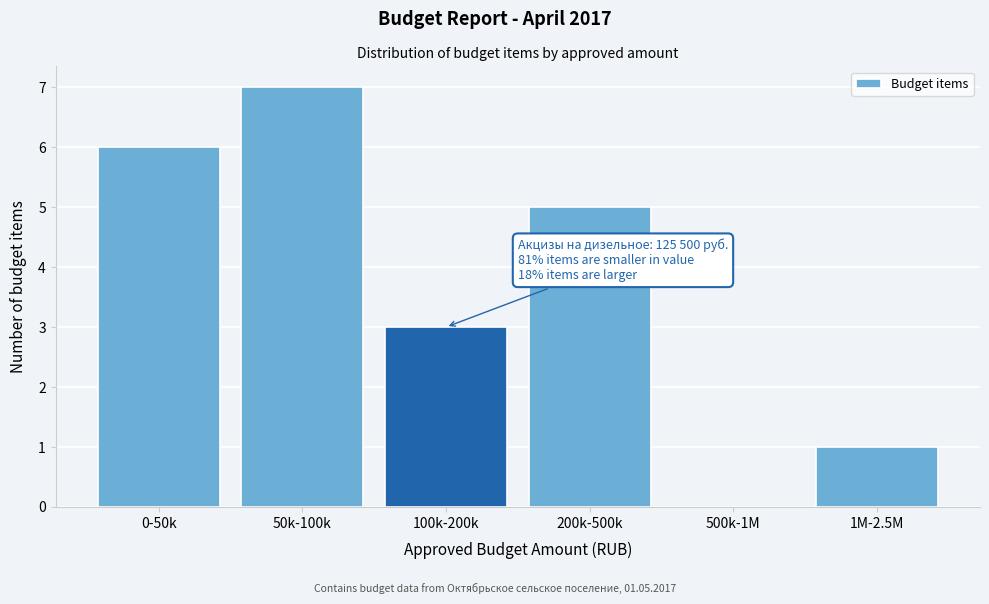

Reading left to right, what are all the values shown in this chart?

0-50k=6	50k-100k=7	100k-200k=3	200k-500k=5	500k-1M=0	1M-2.5M=1